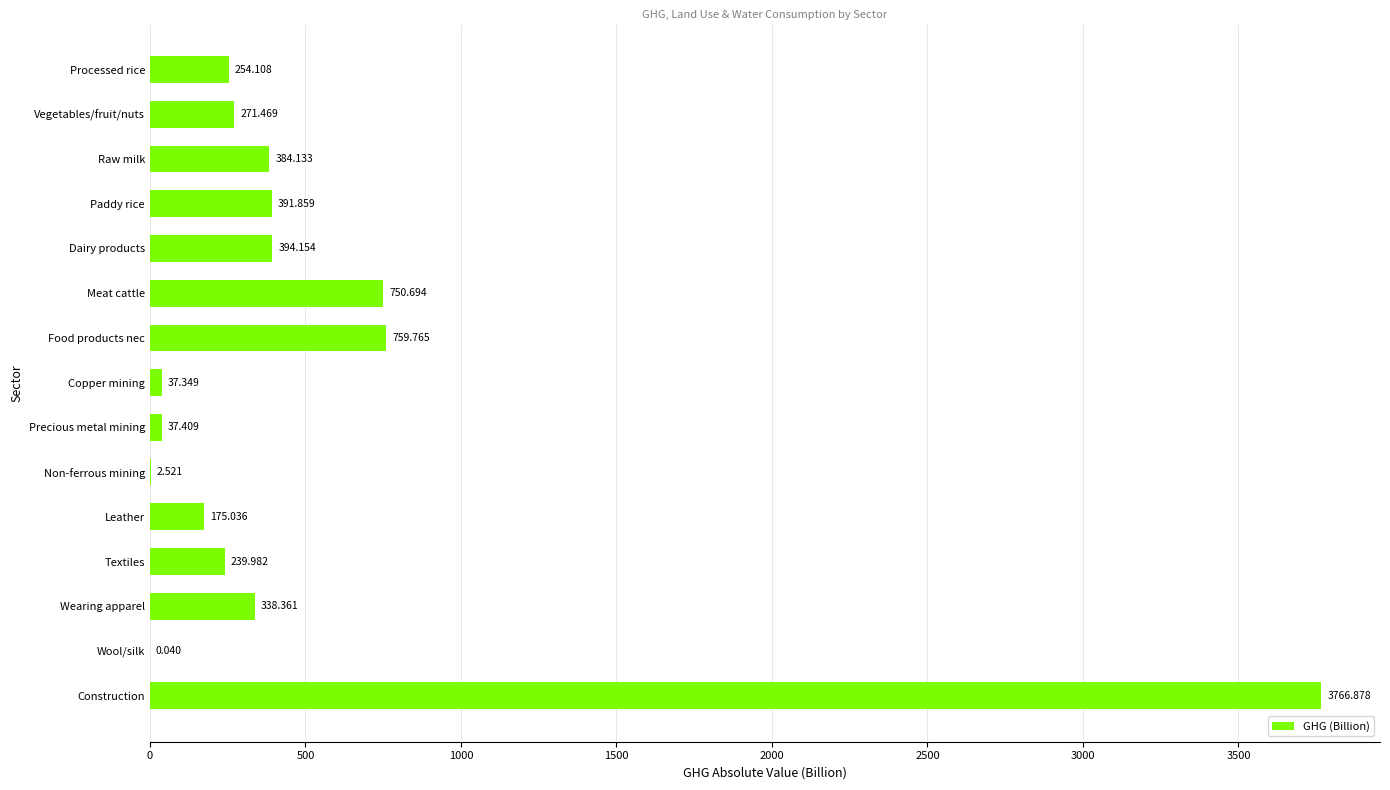

Which has a higher value, Meat cattle or Processed rice?

Meat cattle